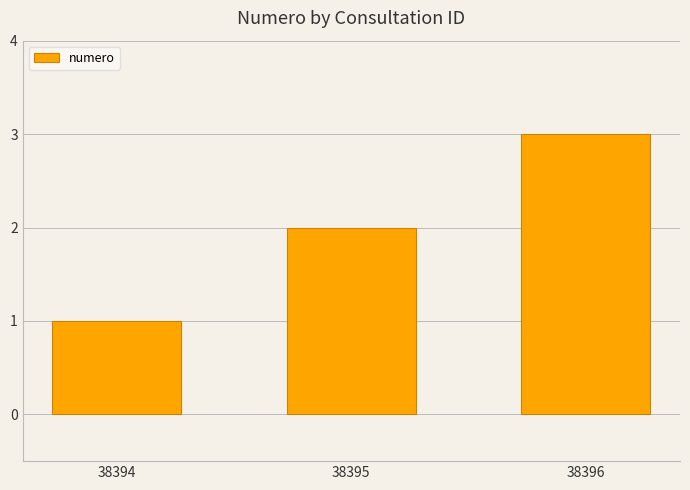

Count the values in the range 1 to 3.

3